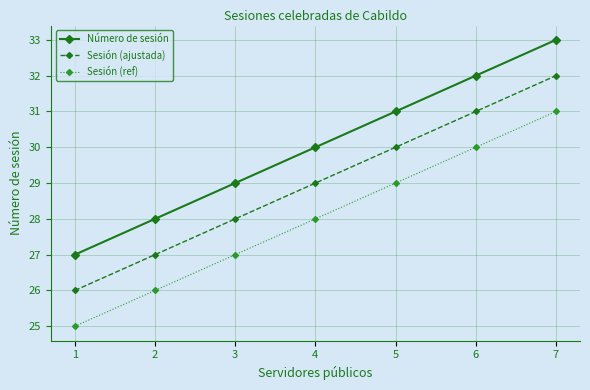

What are all the series names shown in the legend?

Número de sesión, Sesión (ajustada), Sesión (ref)